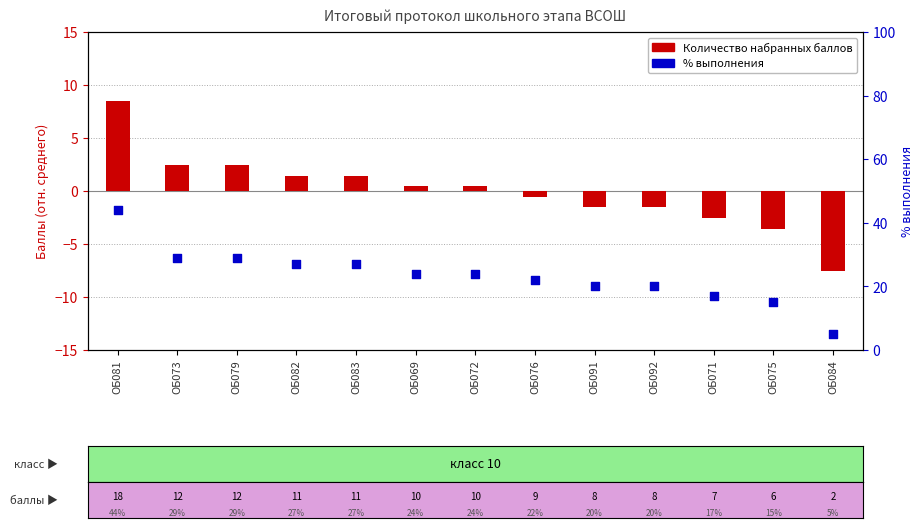

What is the total value across all series at ОБ083?

28.5